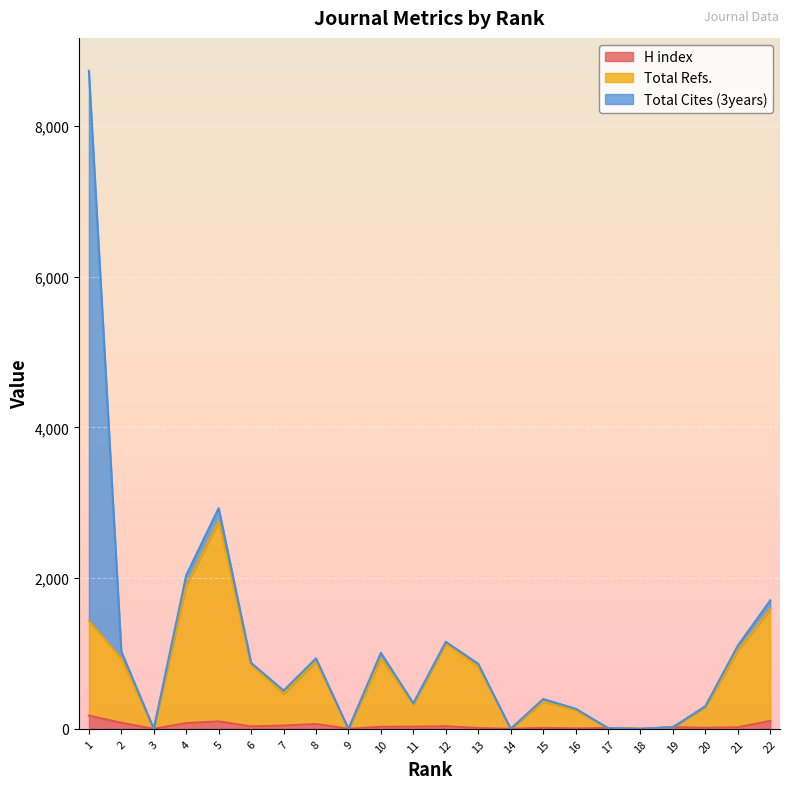

What is the difference between the maximum and minimum values in the H index series?

175